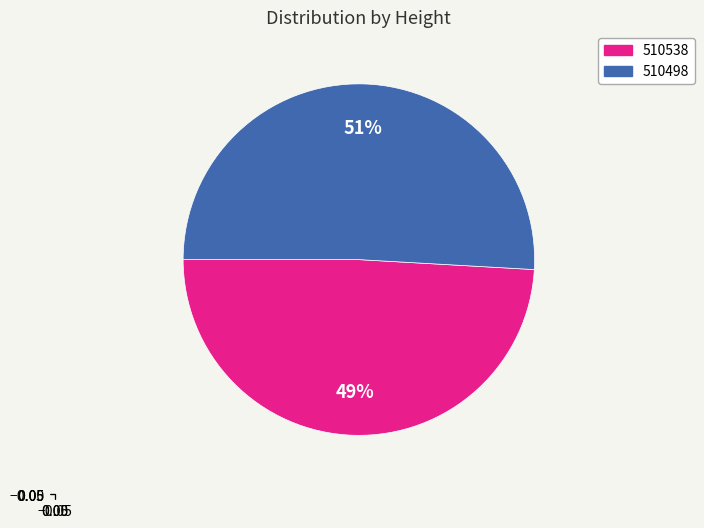

What is the smallest slice in the pie chart?

510538